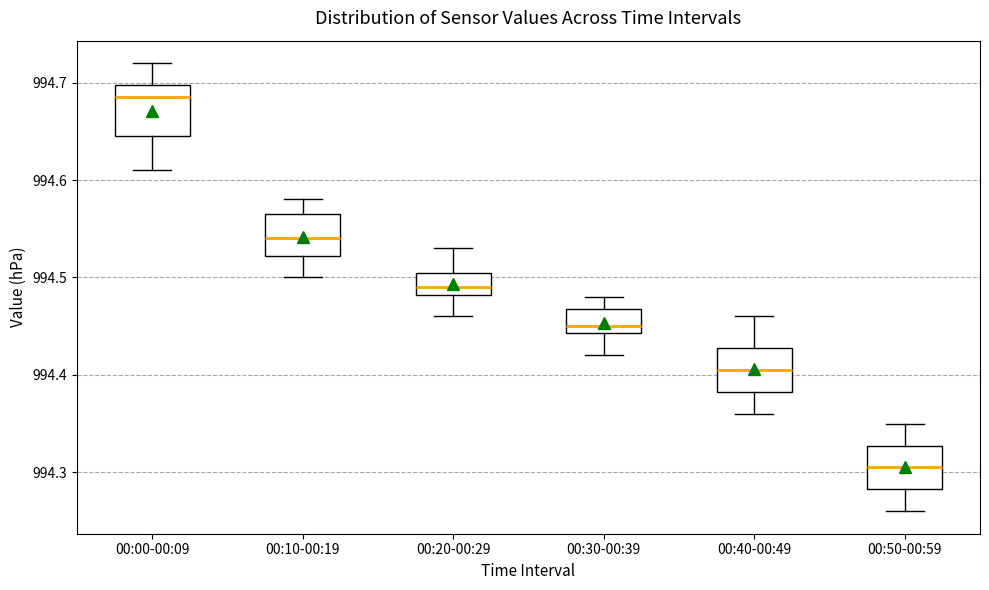

Reading left to right, transcribe this box plot: for each box, give where its median line is, the range the box spans, and where its two whiskers end, as read against the y-axis. The values are not printed on the chart, so give them approximately, as read against the axis.

00:00-00:09: median 994.69, box 994.65 to 994.70, whiskers 994.61 to 994.72
00:10-00:19: median 994.54, box 994.52 to 994.57, whiskers 994.50 to 994.58
00:20-00:29: median 994.49, box 994.48 to 994.51, whiskers 994.46 to 994.53
00:30-00:39: median 994.45, box 994.44 to 994.47, whiskers 994.42 to 994.48
00:40-00:49: median 994.41, box 994.38 to 994.43, whiskers 994.36 to 994.46
00:50-00:59: median 994.31, box 994.28 to 994.33, whiskers 994.26 to 994.35